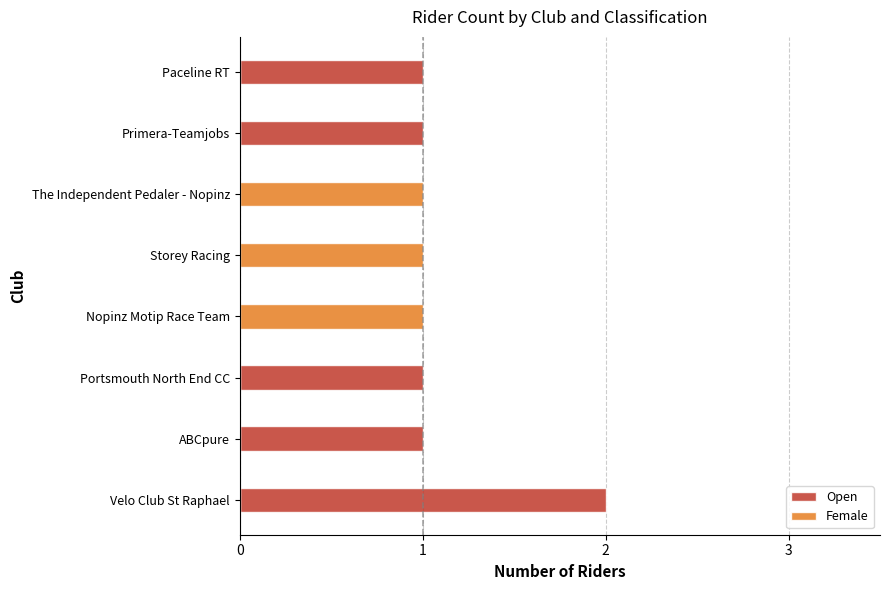

Which series changed the most between Portsmouth North End CC and Paceline RT?

Open